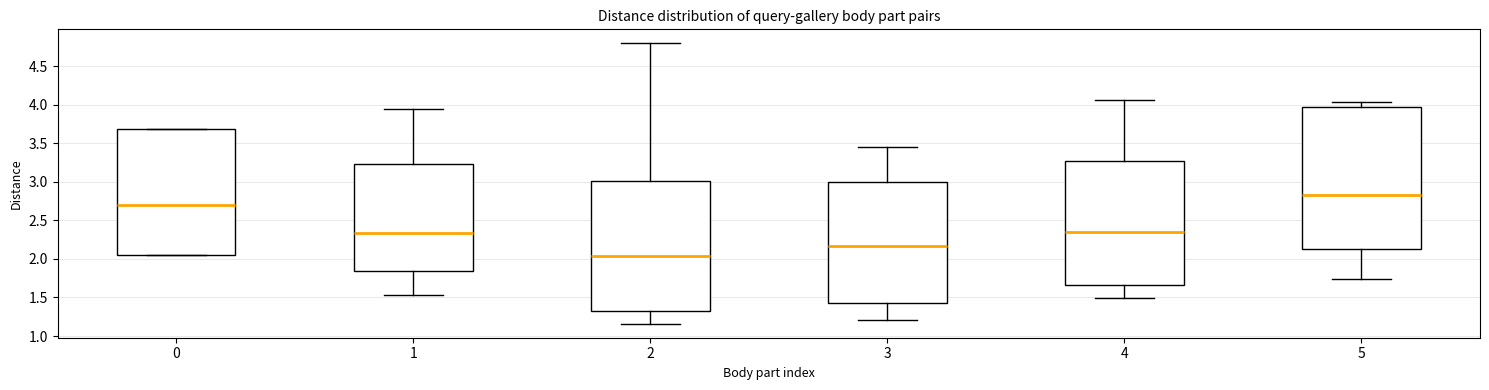

Which box has the lowest median line?

2